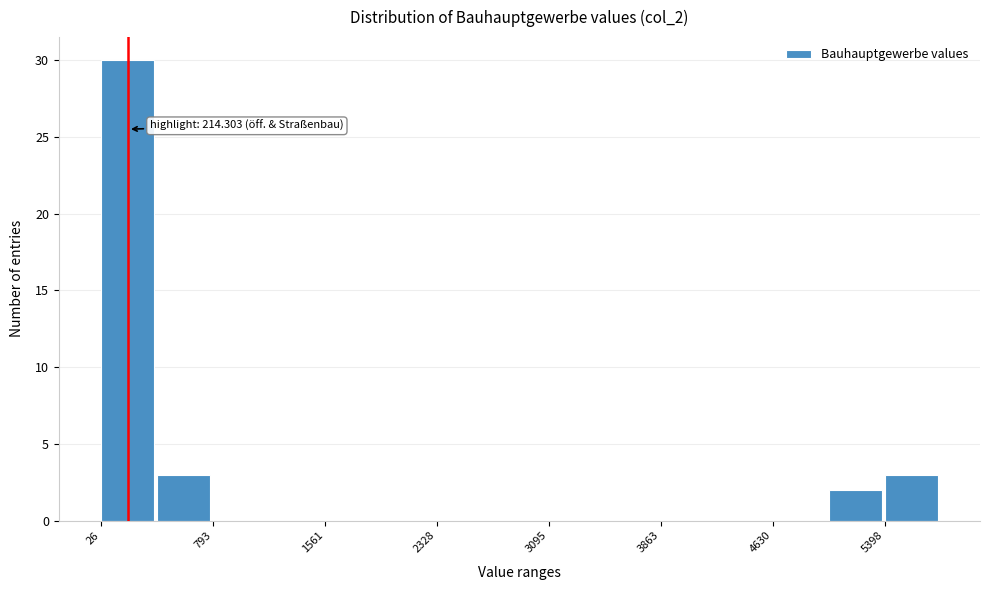

Around what value on the x-axis is the tallest bar? Give the approximate position of its centre, as read against the axis.

200